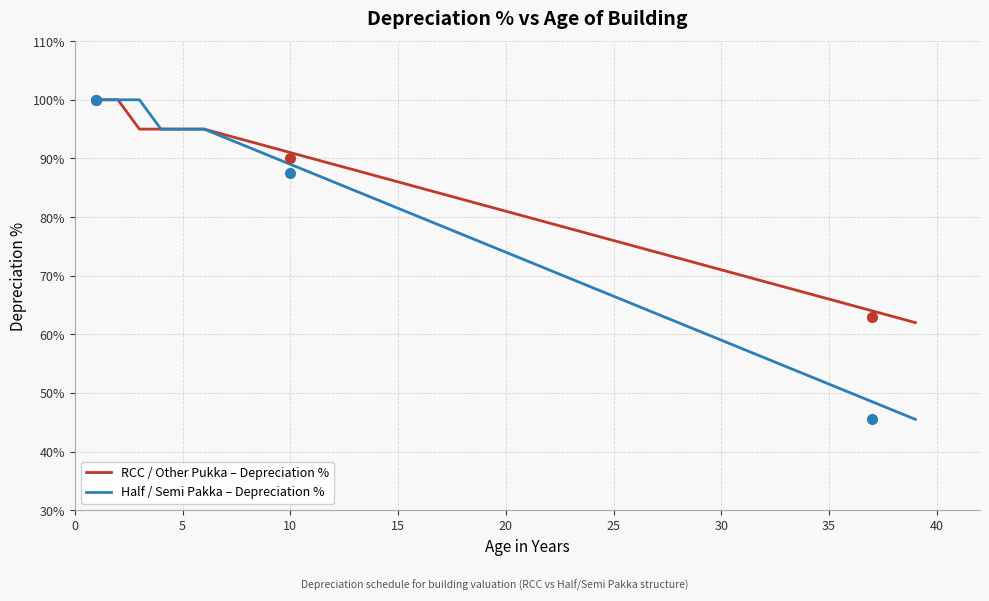

Which series has the widest spread of values?

Half / Semi Pakka – Depreciation %